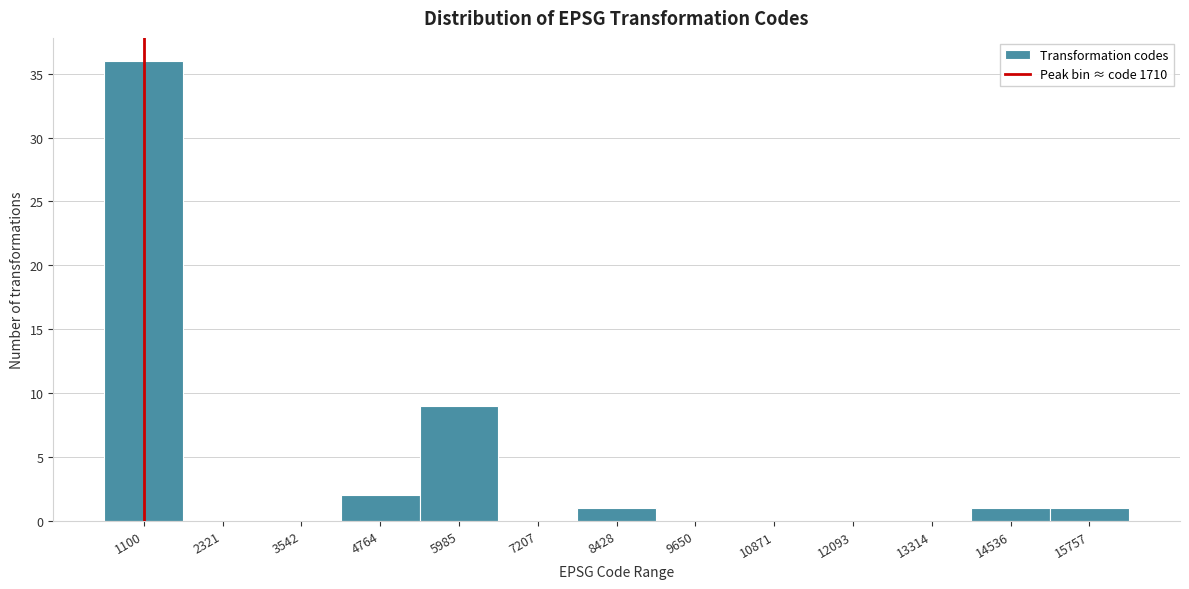

Reading right to left, extract all data points from this chart.

15757=1	14536=1	13314=0	12093=0	10871=0	9650=0	8428=1	7207=0	5985=9	4764=2	3542=0	2321=0	1100=36